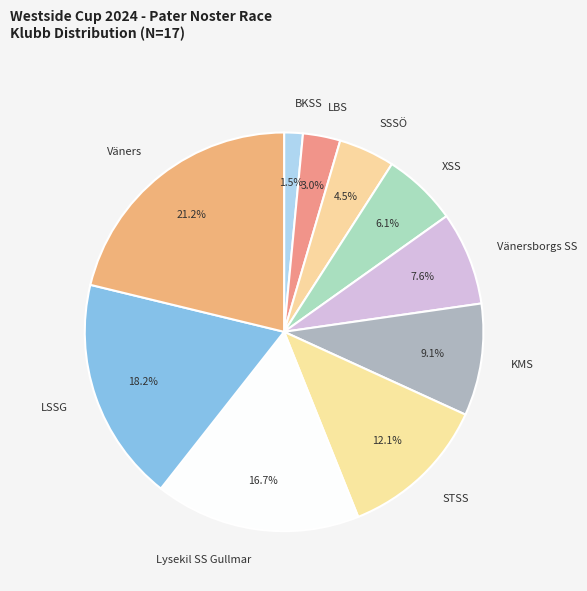

Does Väners represent more than half of the total?

No